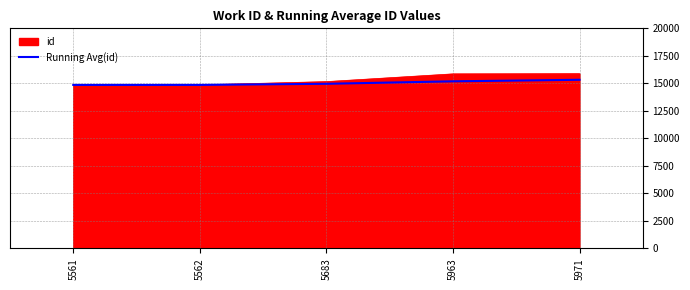

What is the highest value of the Running Avg(id) series?

15324.2